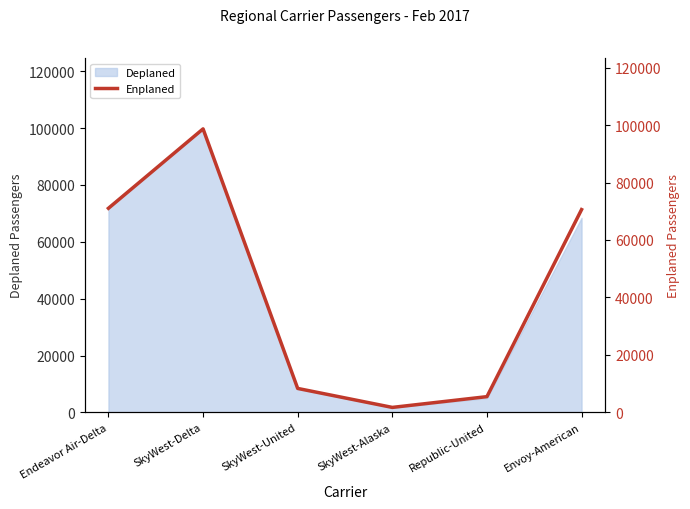

What is the minimum value shown in the chart?

1728